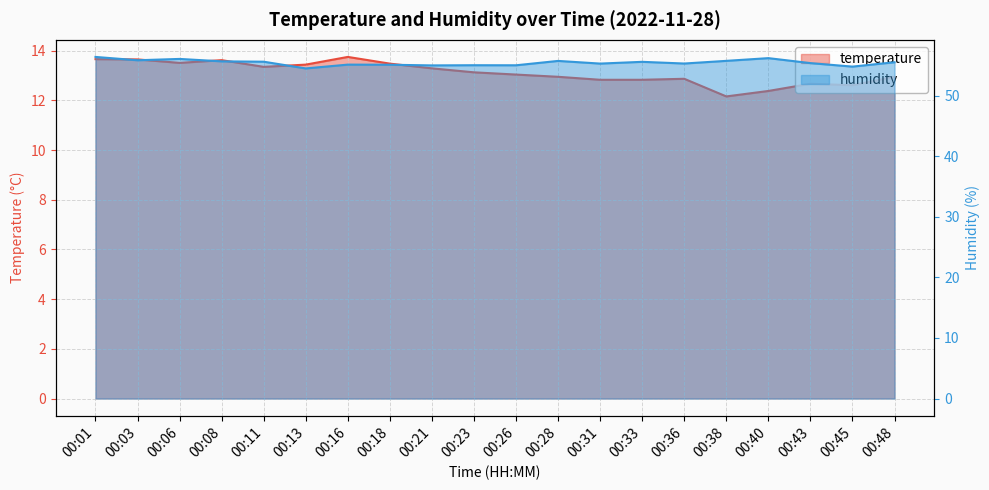

What is the average value of the temperature series?

13.1